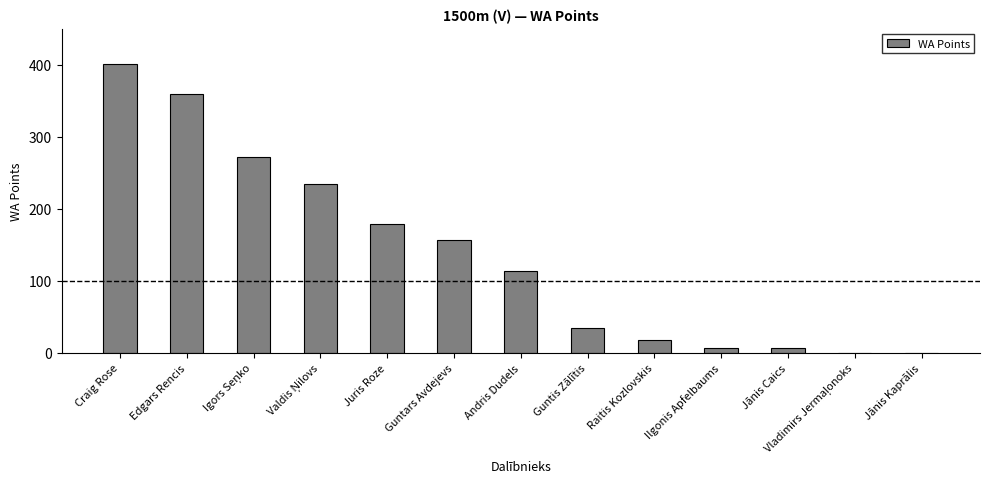

What is the sum of all values?

1779